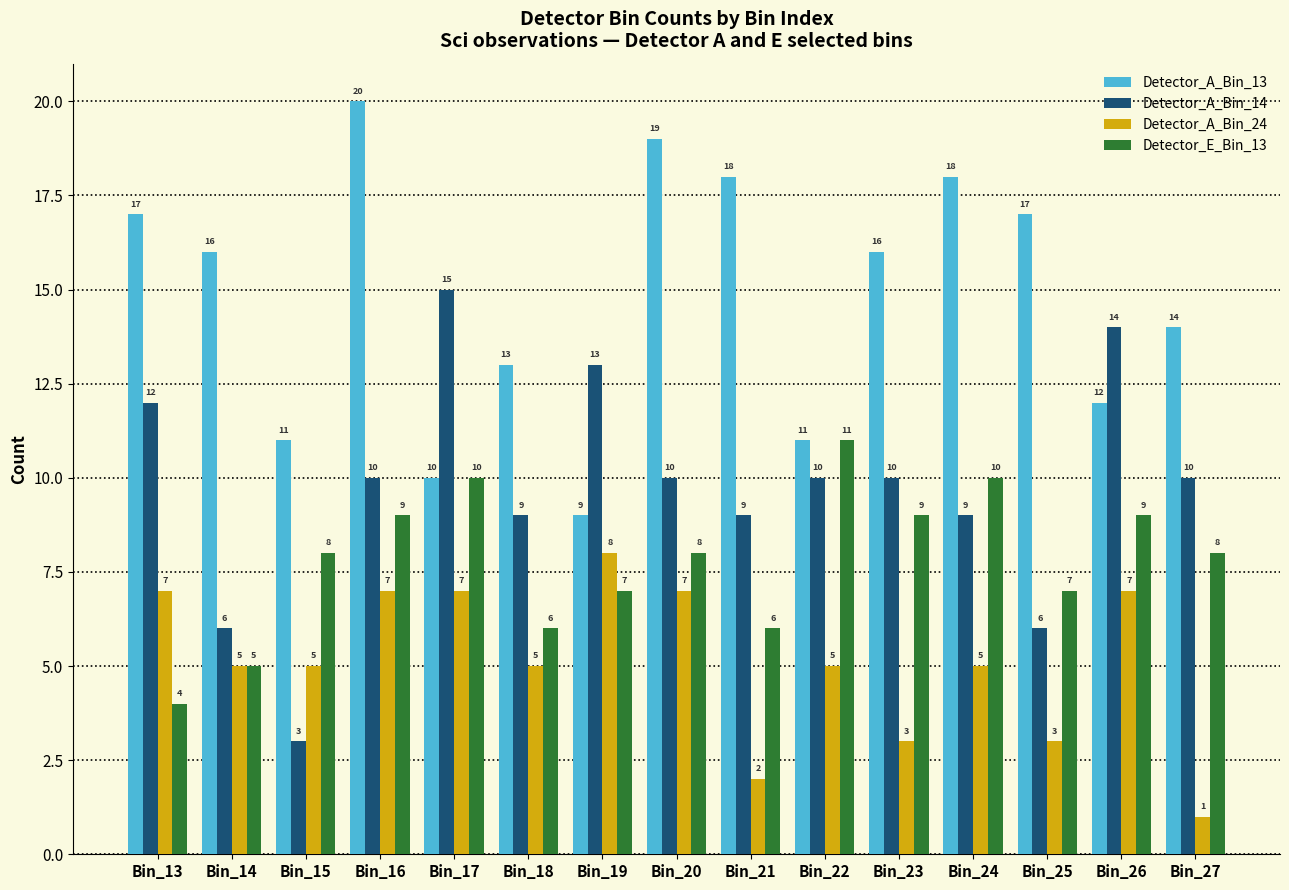

At which label is Detector_A_Bin_13 closest to 14?

Bin_27